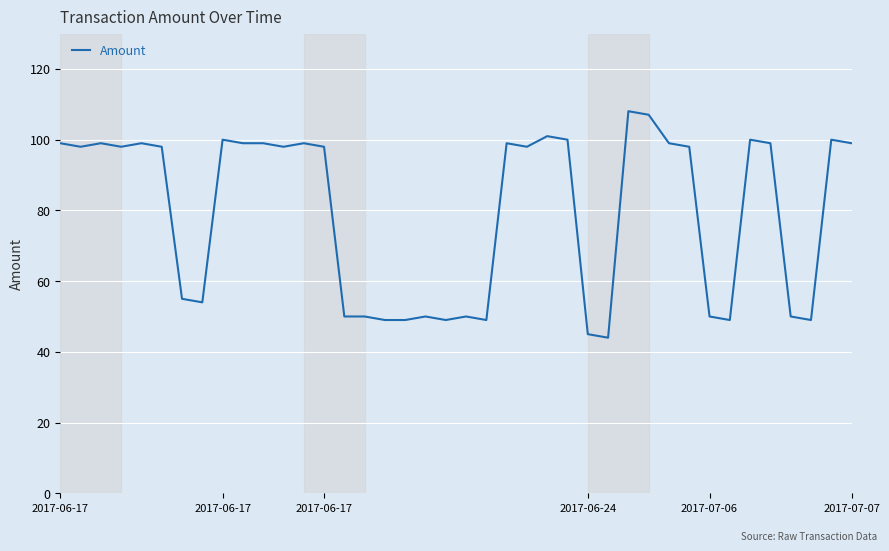

Reading right to left, extract all data points from this chart.

99.0	100.0	49.0	50.0	99.0	100.0	49.0	50.0	98.0	99.0	107.1	108.1	44.0	45.0	100.0	101.0	98.0	99.0	49.0	50.0	49.0	50.0	49.0	49.0	50.0	50.0	98.0	99.0	98.0	99.0	99.0	100.0	54.0	55.0	98.0	99.0	98.0	99.0	98.0	99.0